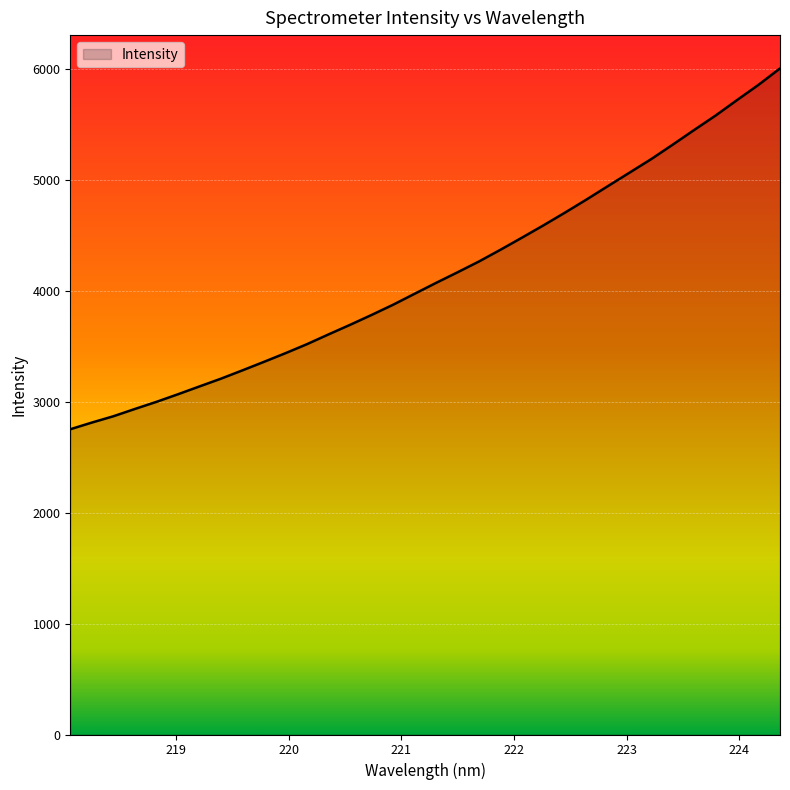

What is the minimum value shown in the chart?

2752.2